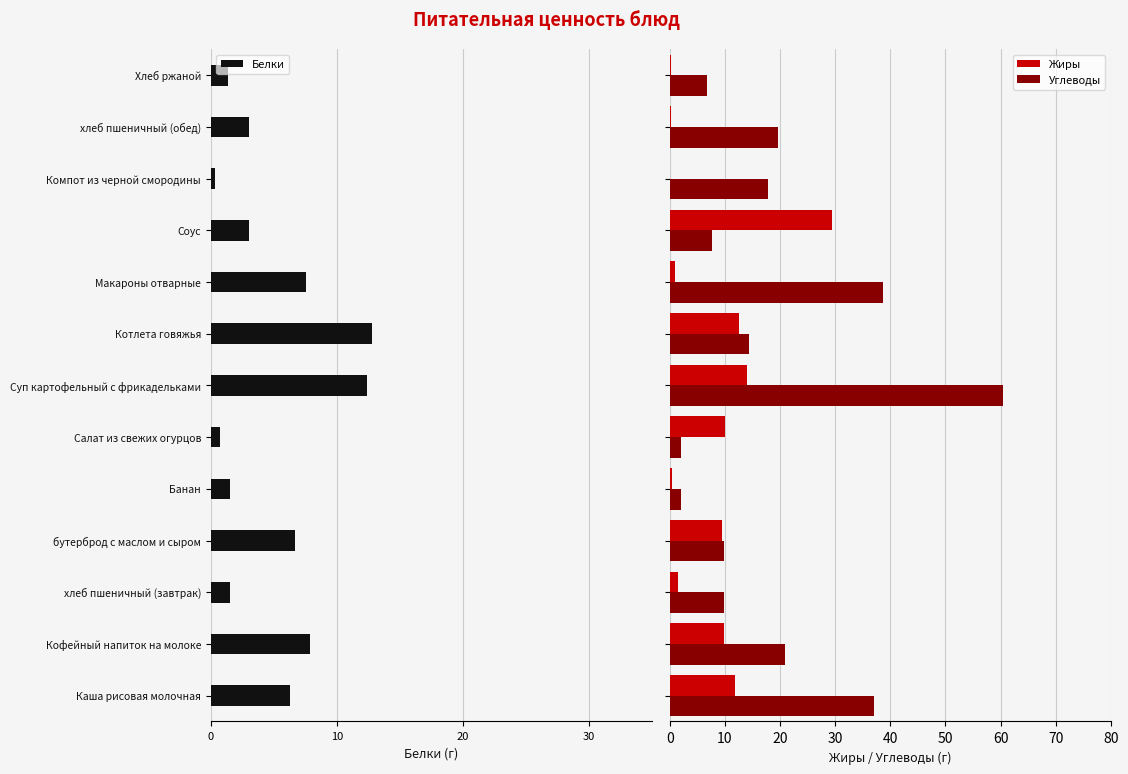

What is the sum of all Углеводы values?

247.1